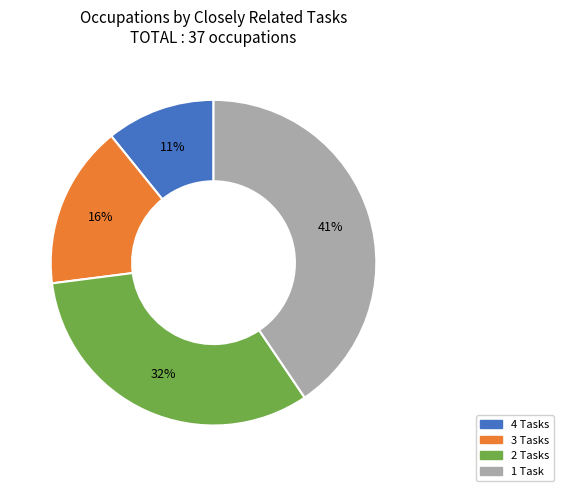

To the nearest percent, what is the average slice percentage?

25%